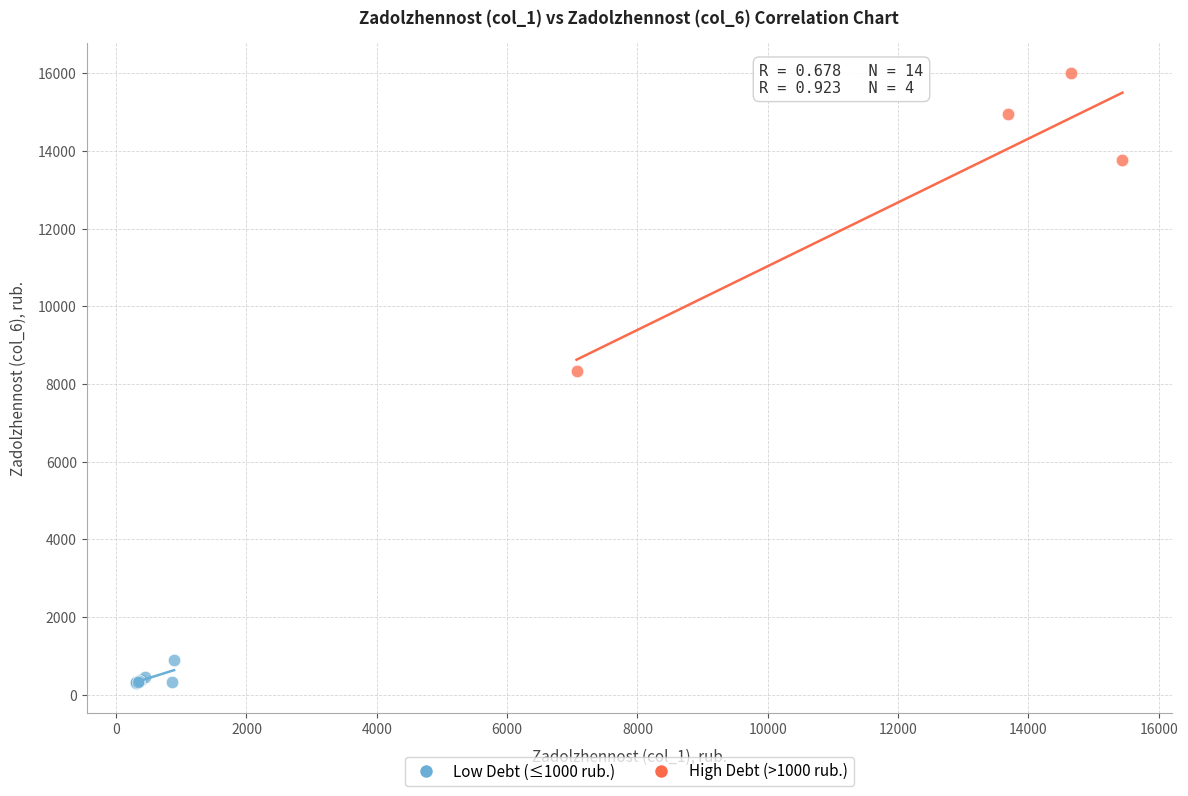

Which series reaches the minimum Y coordinate?

Low Debt (≤1000 rub.)